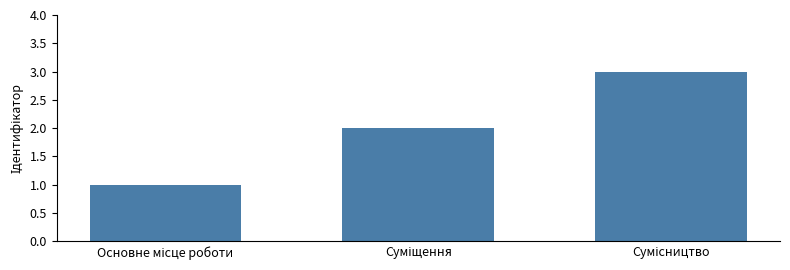

What is the sum of all values?

6